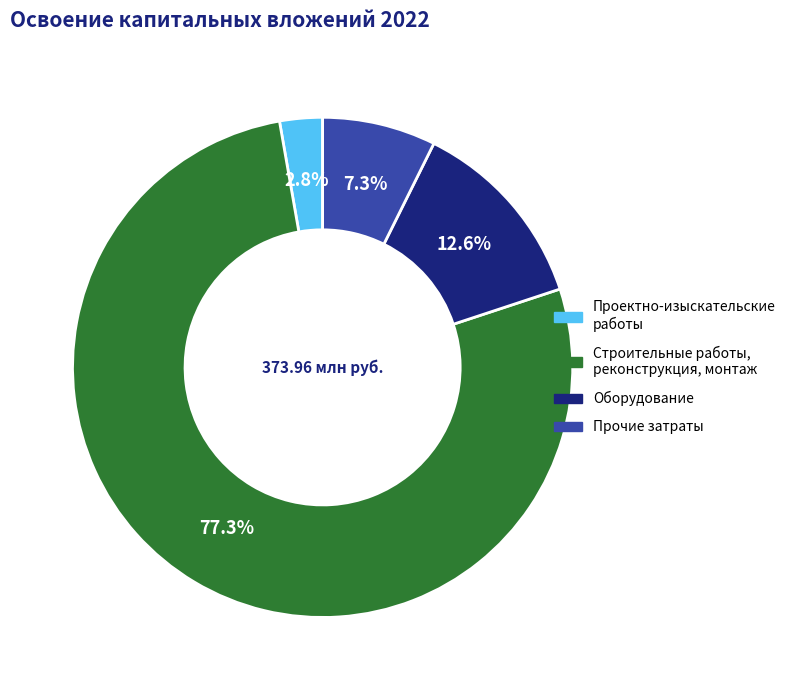

Is there any slice that represents more than half of the pie?

Yes